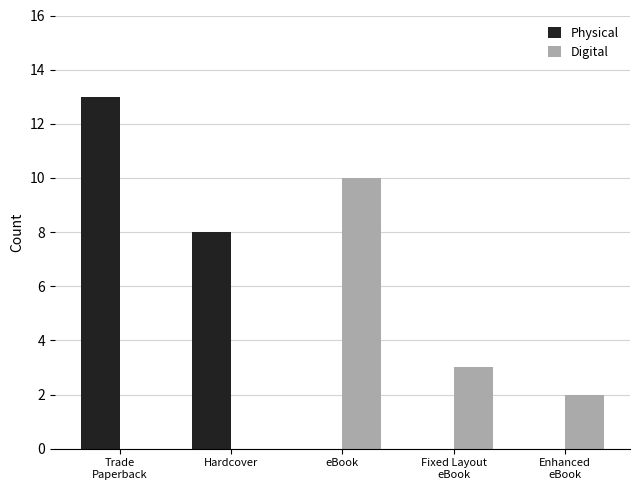

How many data points does each series have?

5